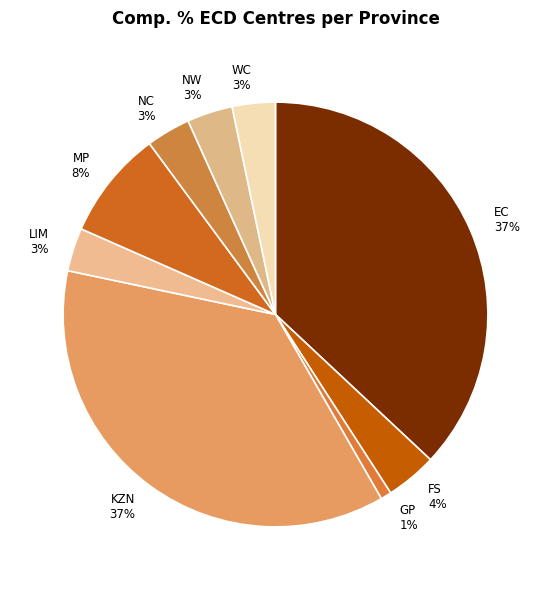

Is it true that KZN 37% is 37% of the pie?

True